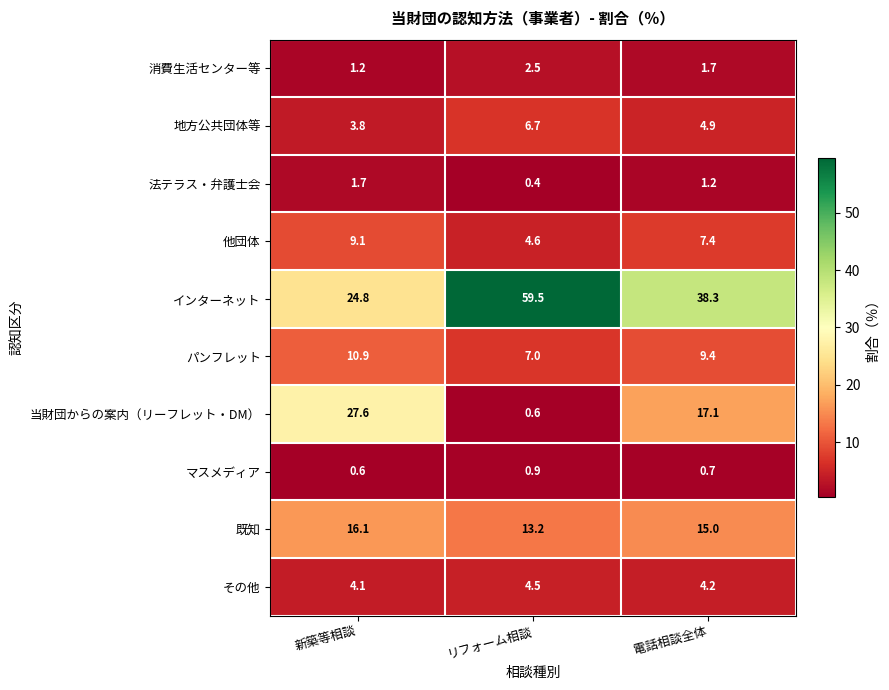

At how many categories does at least one series exceed 33?

2